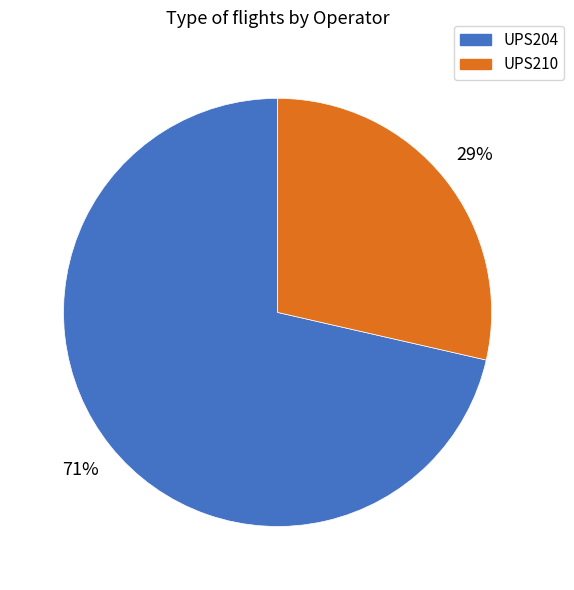

What is the smallest slice in the pie chart?

UPS210